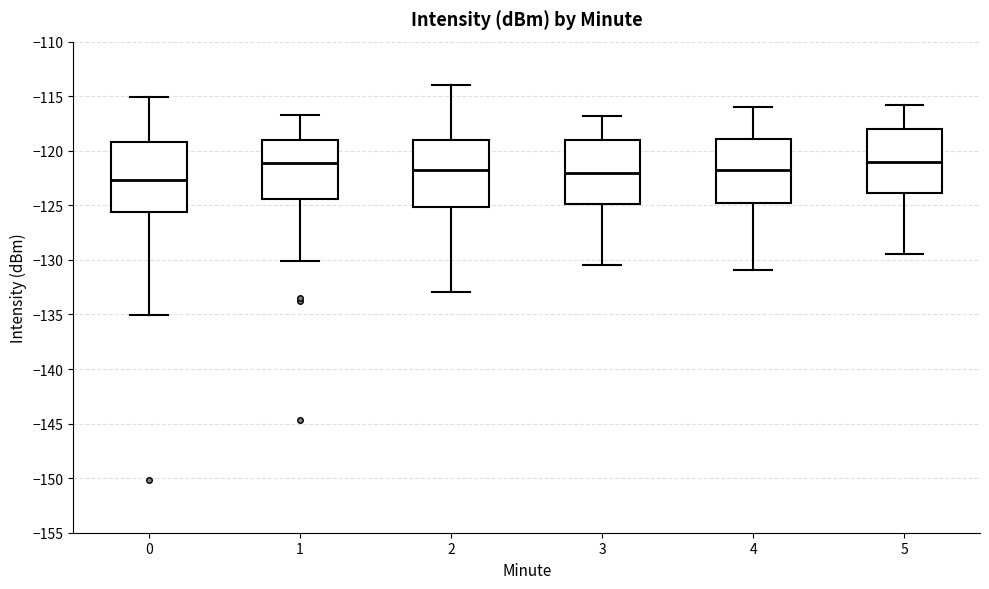

Where is the lower edge of the box at x = 3 on the y-axis? The values are not printed on the chart, so give them approximately, as read against the axis.

-125.0